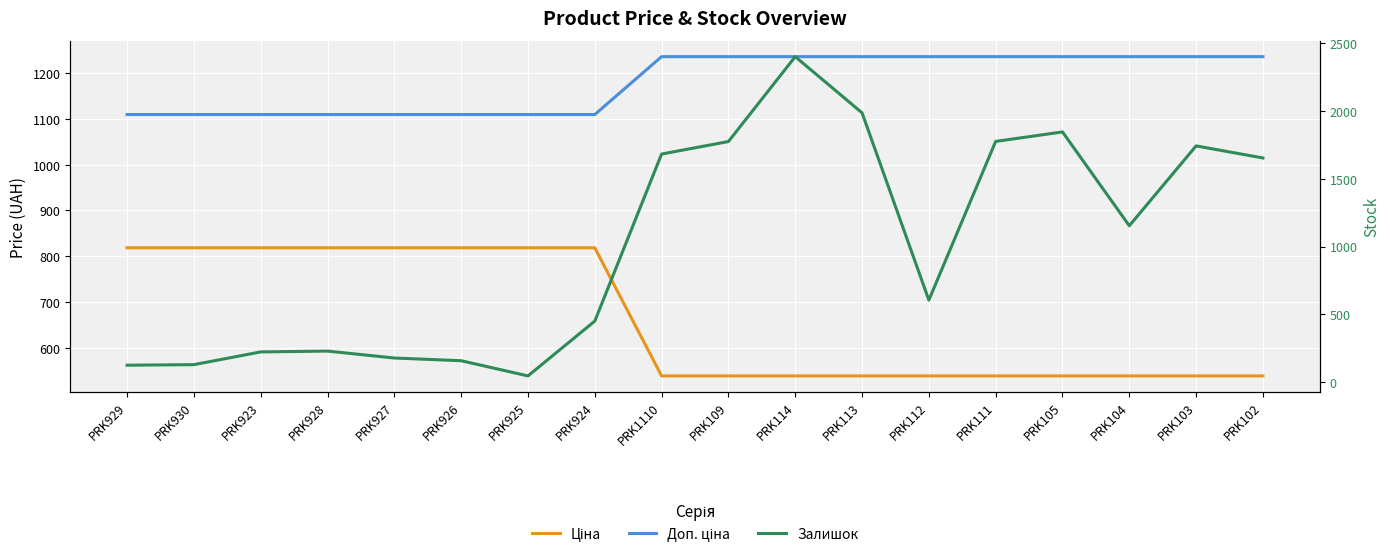

What is the label of the 16th point from the right?

PRK923